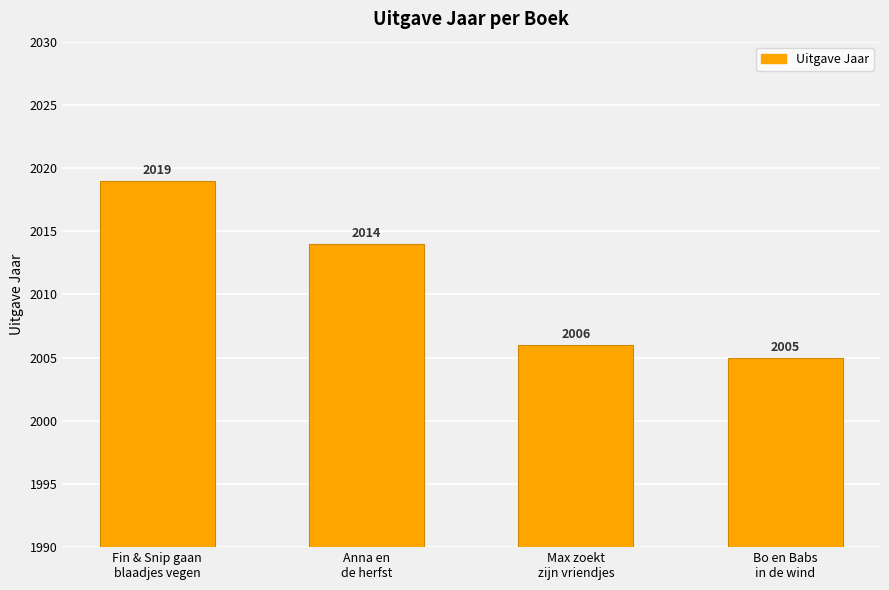

How many values are below 2014?

2